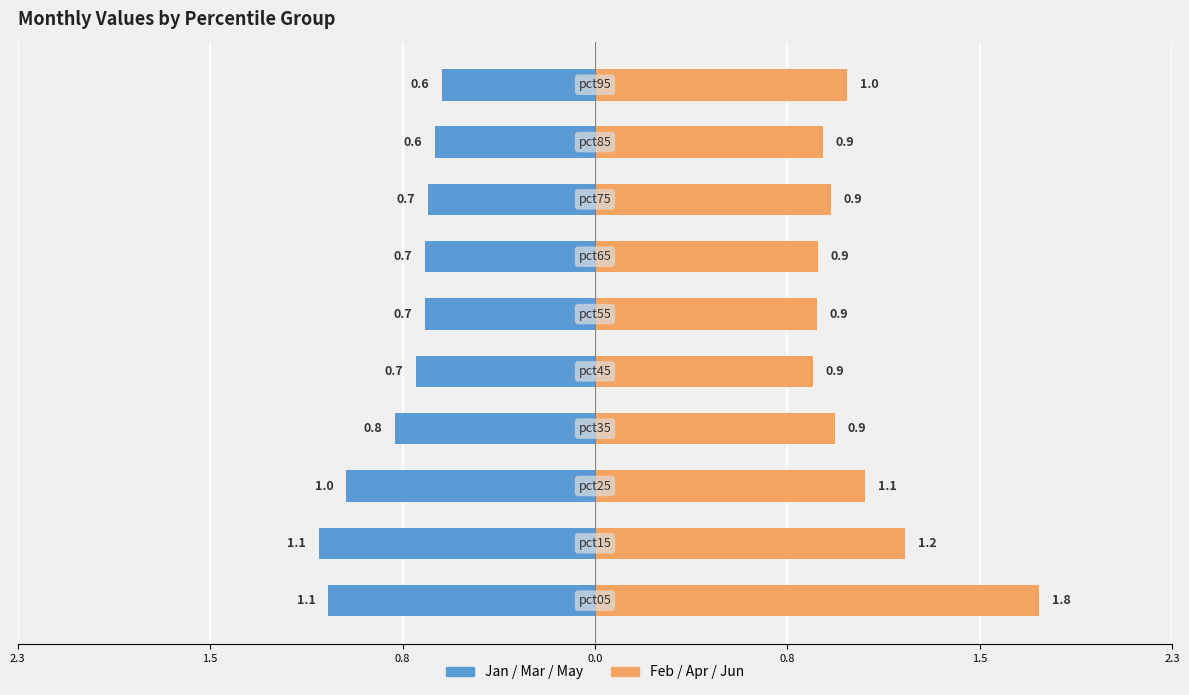

True or false: Feb/Apr/Jun (even) has a value of 1.0 at 9.

True